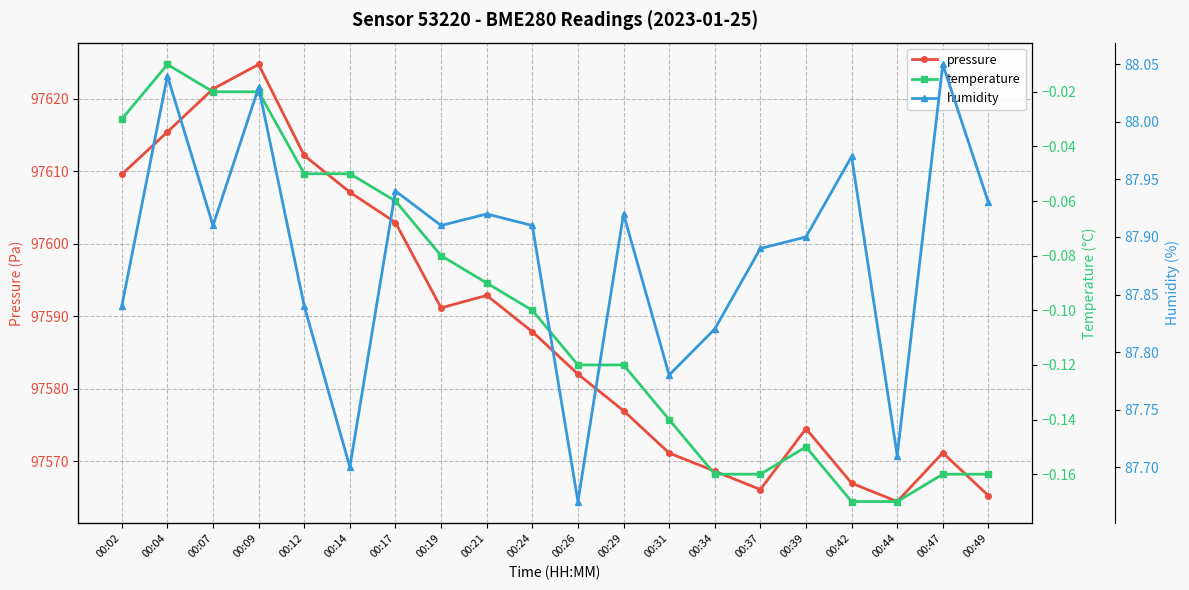

The value of temperature at 00:29 is -0.1. True or false?

False